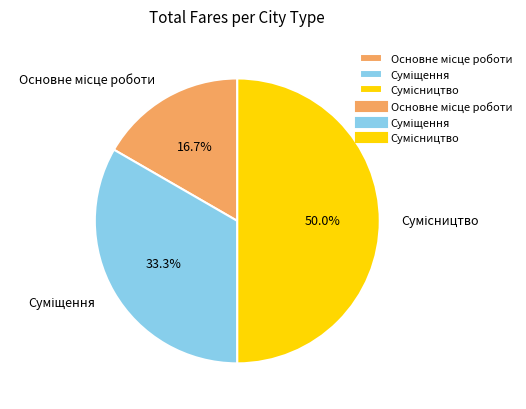

To the nearest percent, what is the difference between the Сумісництво and Суміщення slice percentages?

17%